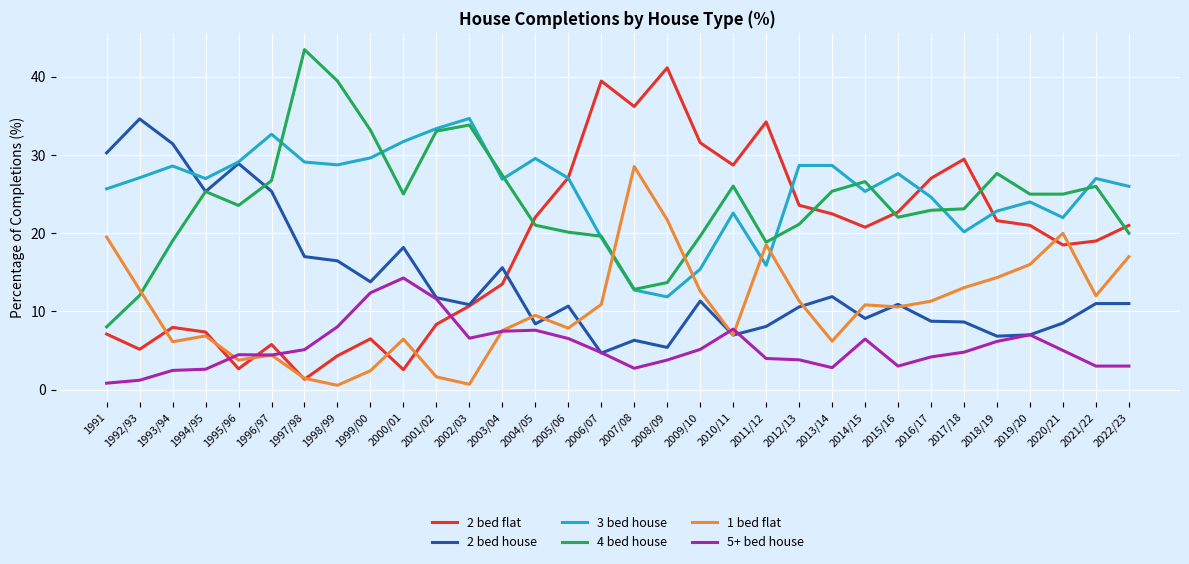

What is the sum of the 1 bed flat values at 2021/22 and 2020/21?

32.0